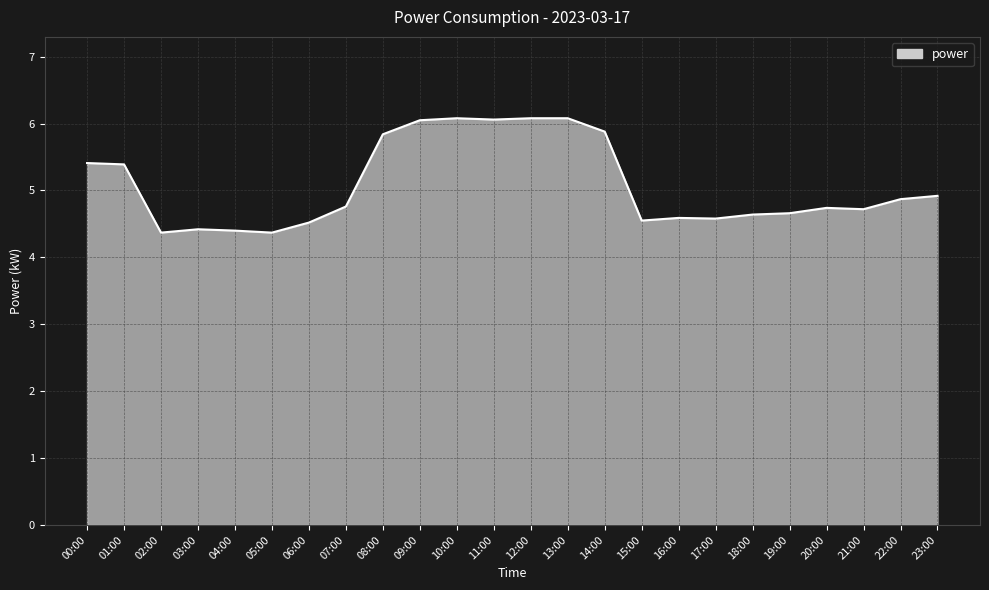

What position from the right is 12:00?

12